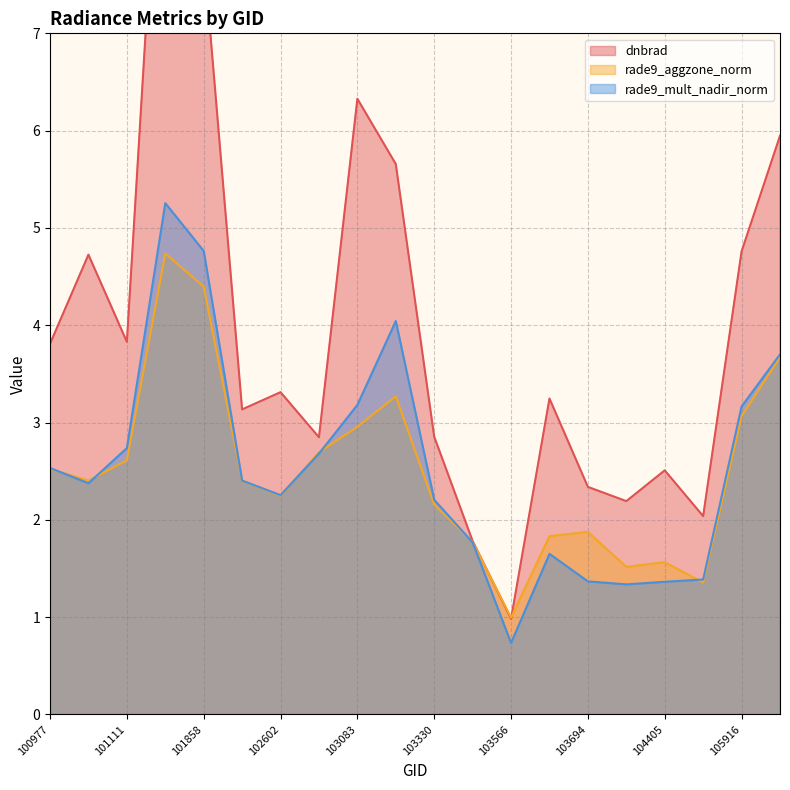

Reading left to right, extract all data points from this chart.

dnbrad: 3.8	4.7	3.8	10.3	7.8	3.1	3.3	2.8	6.3	5.7	2.9	1.8	1.0	3.2	2.3	2.2	2.5	2.0	4.8	5.9
rade9_aggzone_norm: 2.5	2.4	2.6	4.7	4.4	2.4	2.2	2.7	3.0	3.3	2.2	1.8	1.0	1.8	1.9	1.5	1.6	1.4	3.1	3.7
rade9_mult_nadir_norm: 2.5	2.4	2.7	5.3	4.8	2.4	2.3	2.7	3.2	4.0	2.2	1.8	0.7	1.7	1.4	1.3	1.4	1.4	3.2	3.7